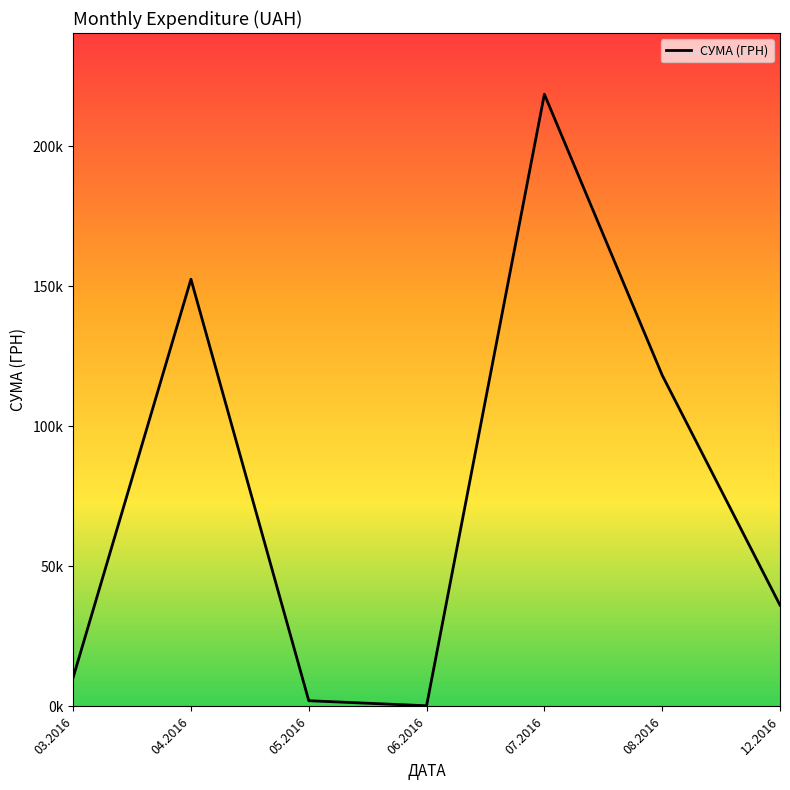

Is this an area chart (filled region under the line)?

No